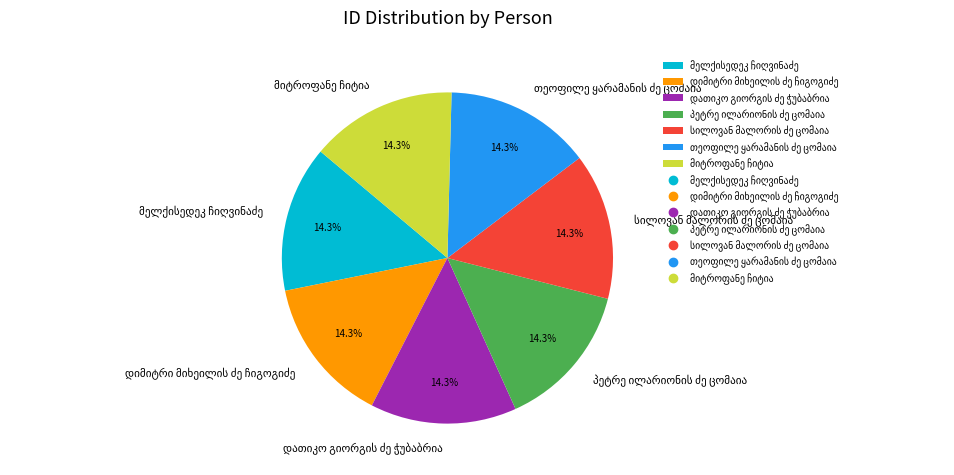

Is there any slice that represents more than half of the pie?

No